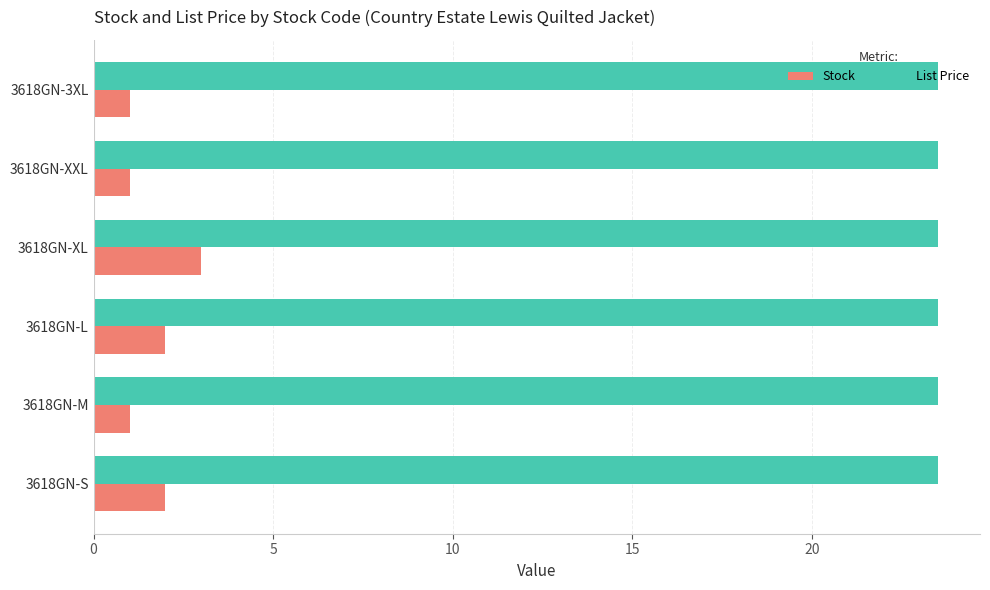

Which series has the widest spread of values?

Stock